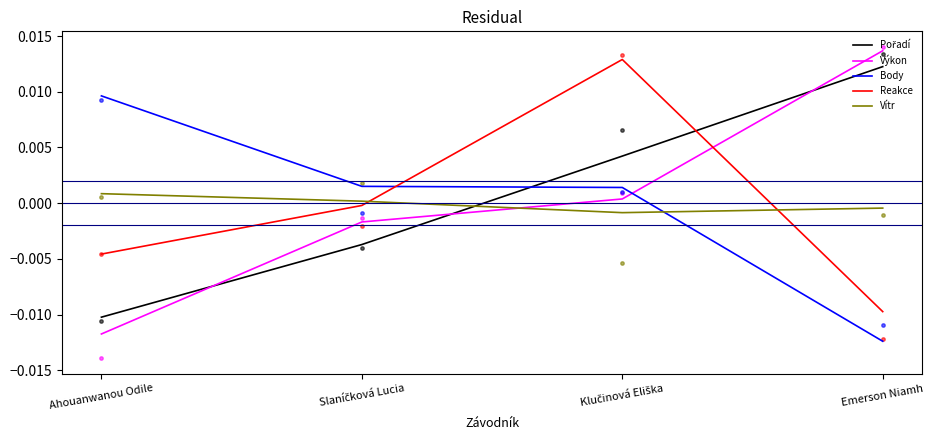

Which series reaches the minimum Y coordinate?

Body